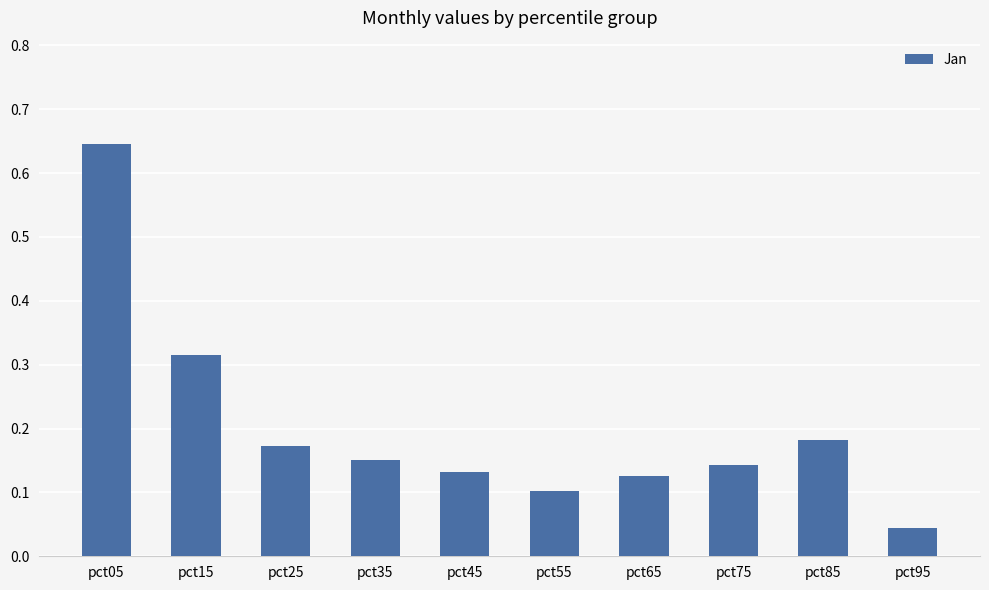

True or false: the data shows 0.1 at pct35.

False